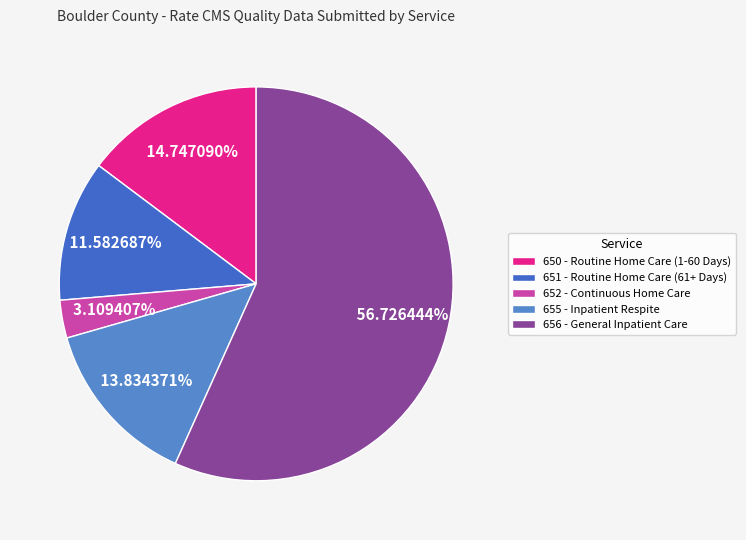

What is the ratio of the value at 650 - Routine Home Care (1-60 Days) to the value at 655 - Inpatient Respite?

1.1